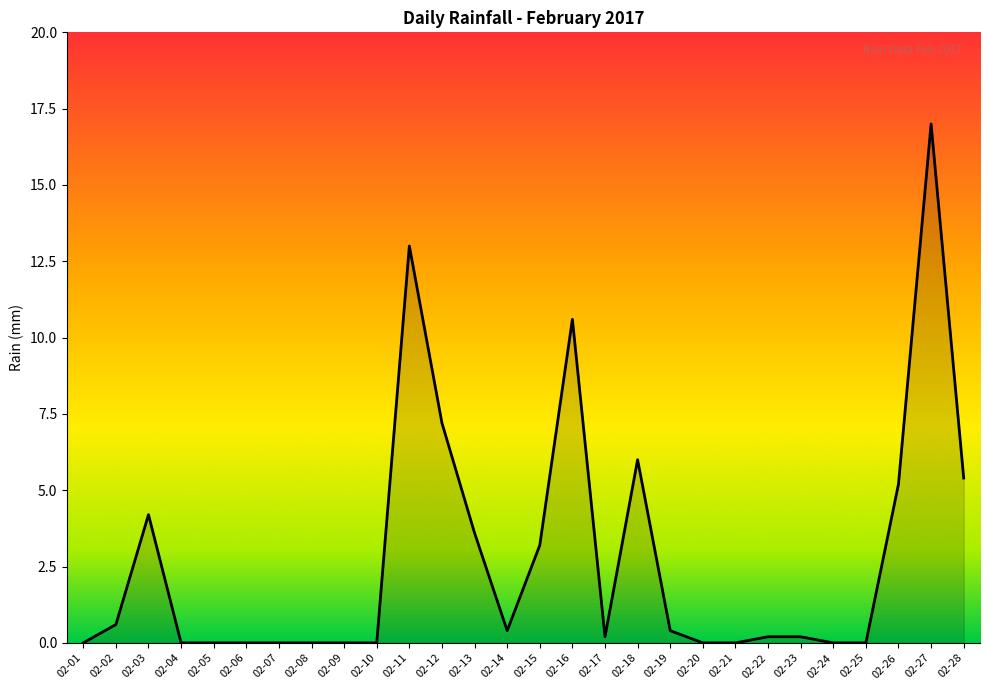

At which label is the value closest to 8?

02-12